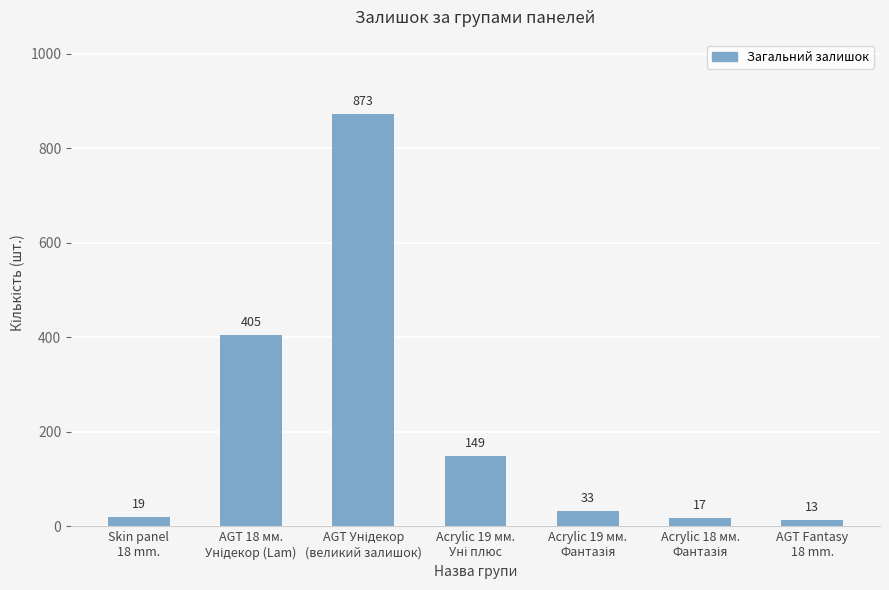

What is the maximum value shown in the chart?

873